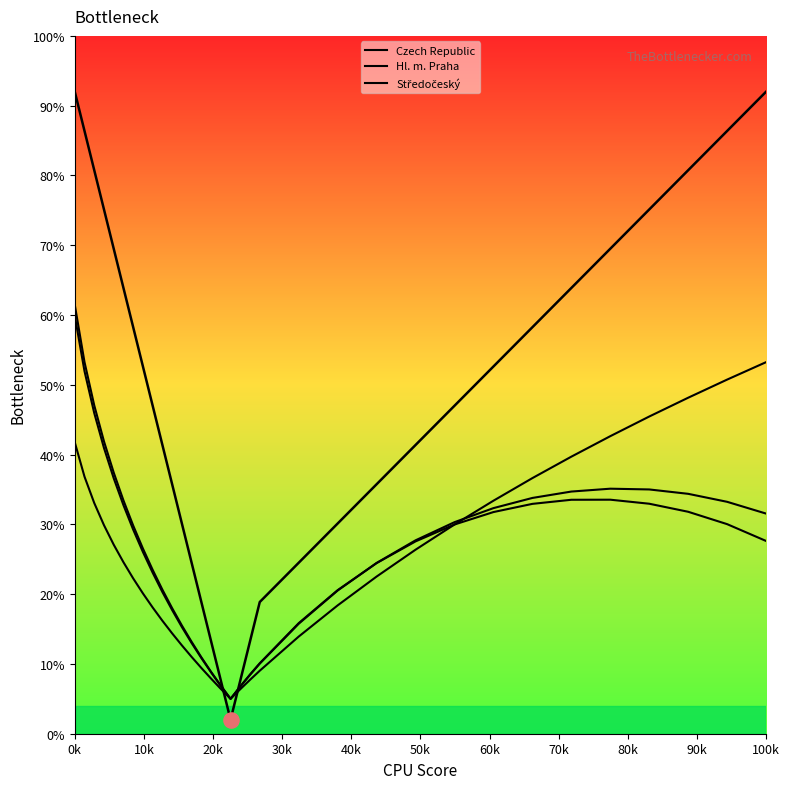

Which series has the widest spread of Y values?

Hl. m. Praha